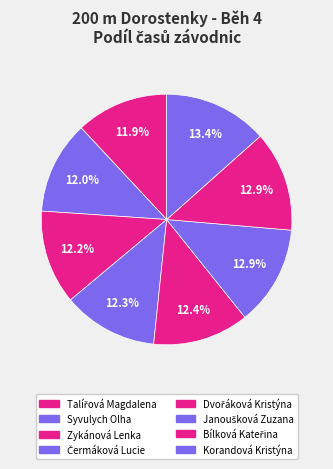

How many slices are in this pie chart?

8